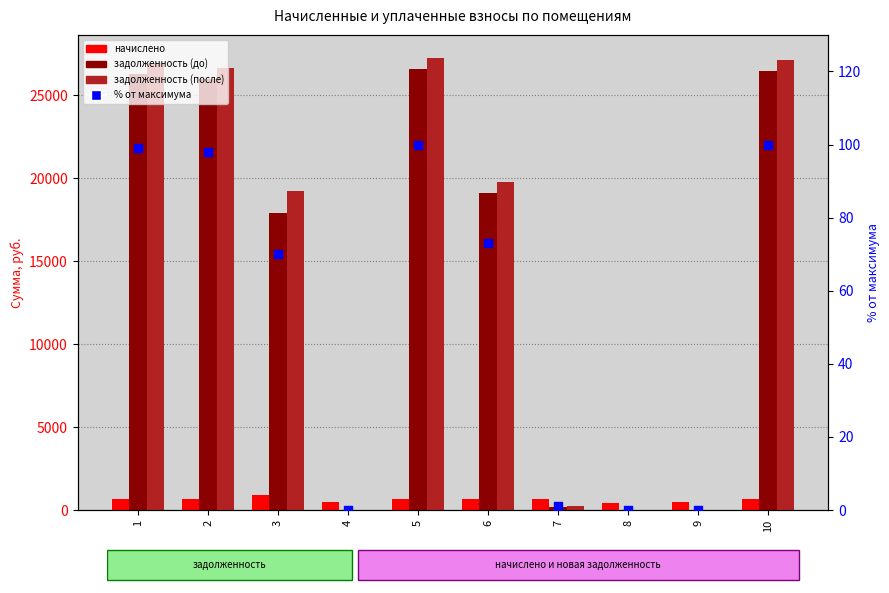

At which category is the sum across all series the highest?

5